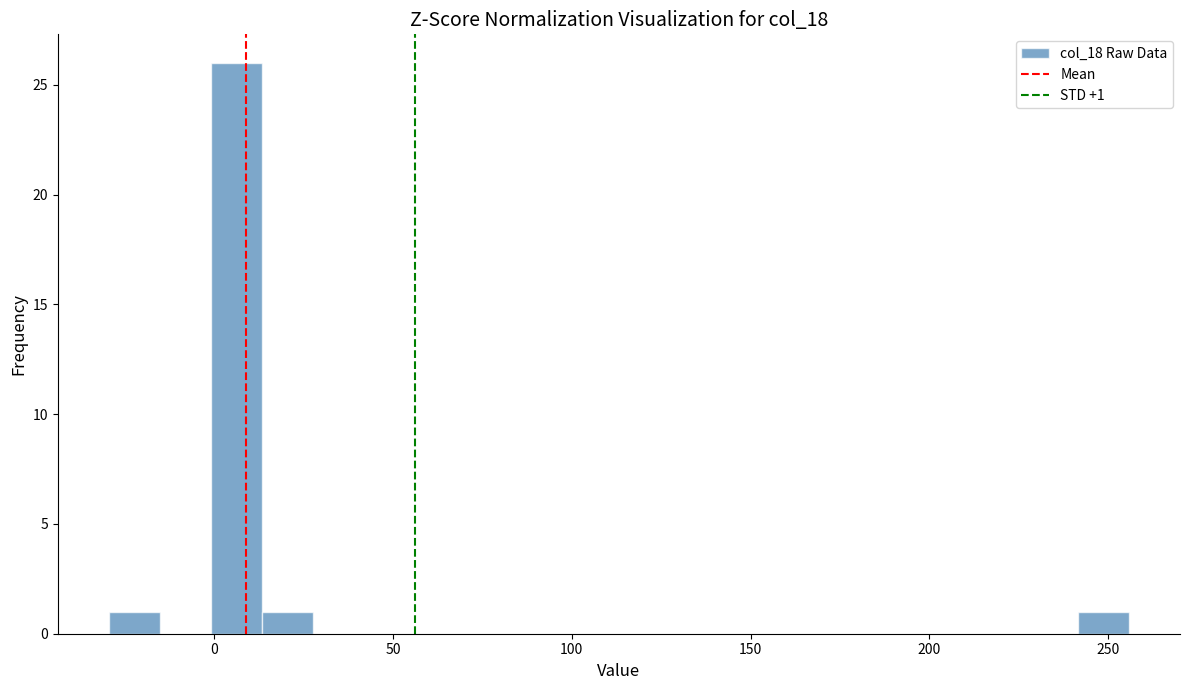

Around what value on the x-axis is the tallest bar? Give the approximate position of its centre, as read against the axis.

5